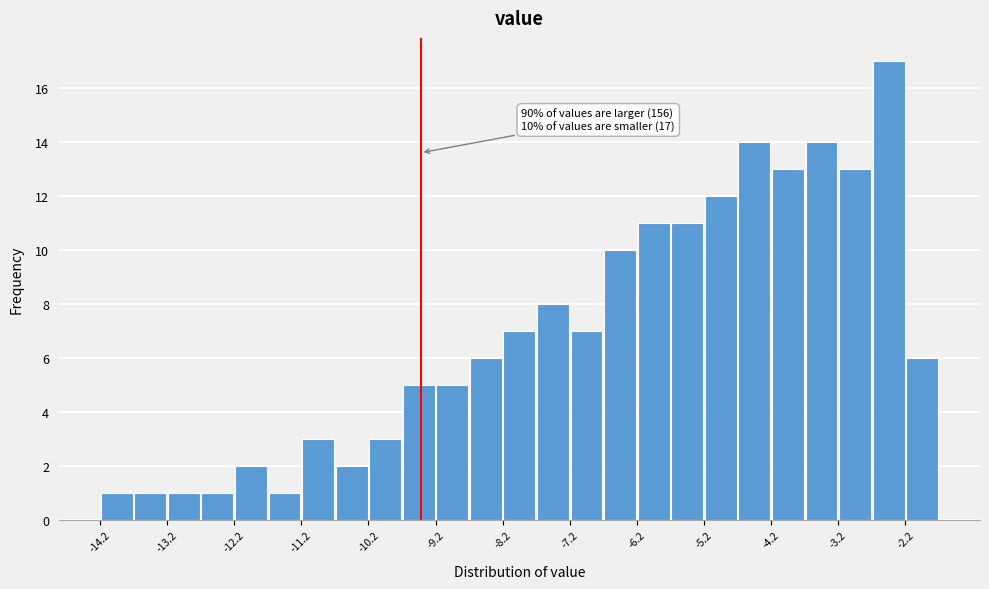

Over which range of the x-axis is the bar tallest?

-2.75 to -2.25